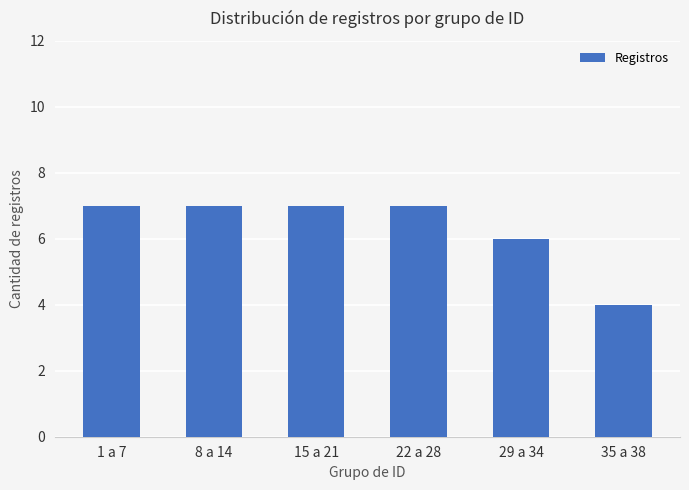

Reading right to left, transcribe all the data shown in this chart.

35 a 38=4	29 a 34=6	22 a 28=7	15 a 21=7	8 a 14=7	1 a 7=7